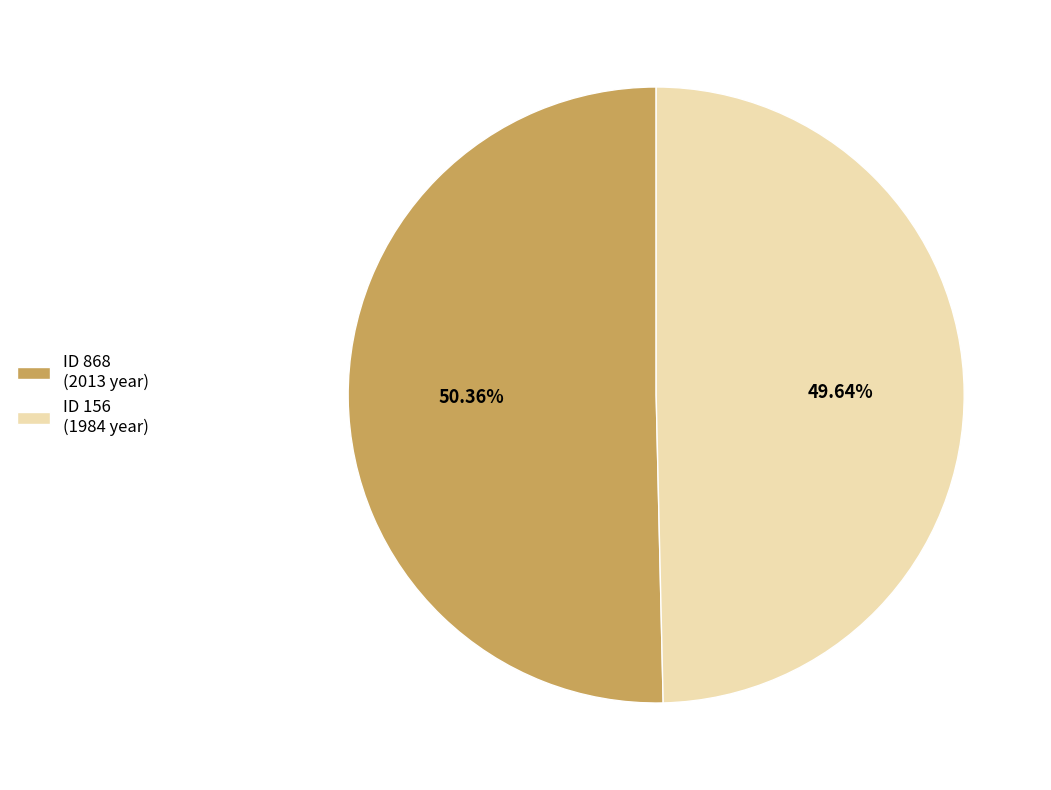

How many segments does this pie chart have?

2